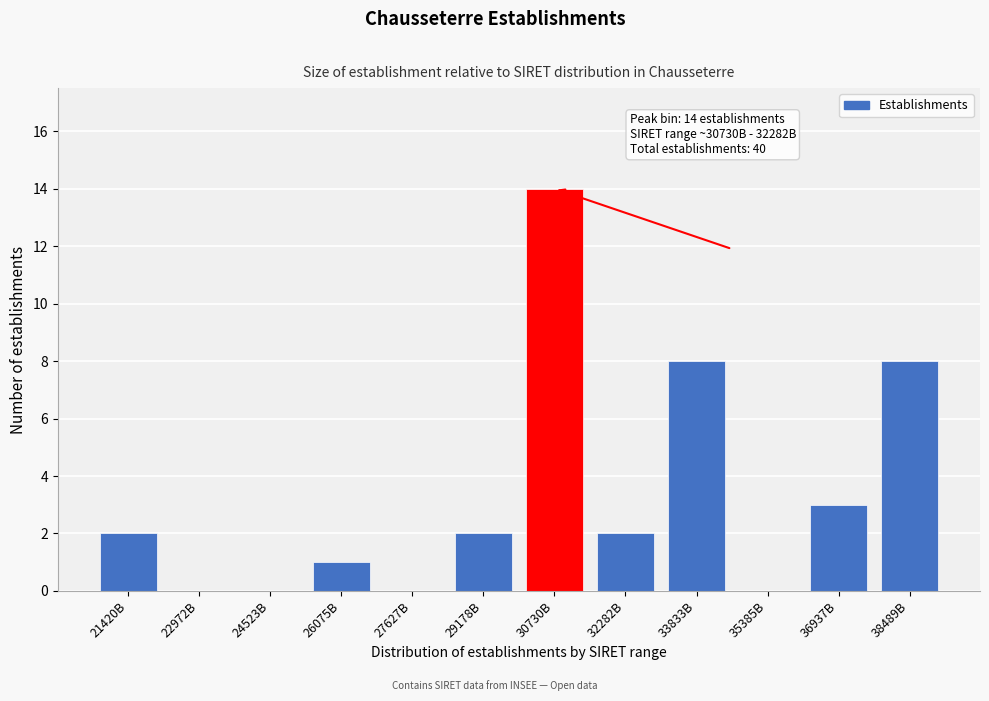

The value at 38489B is 8. True or false?

True